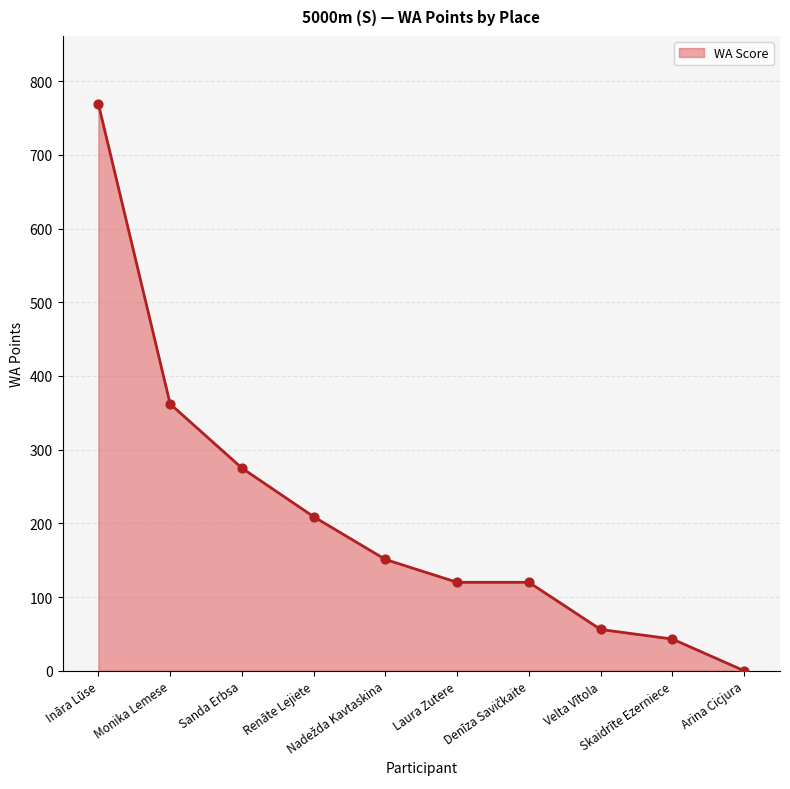

What is the maximum value shown in the chart?

769